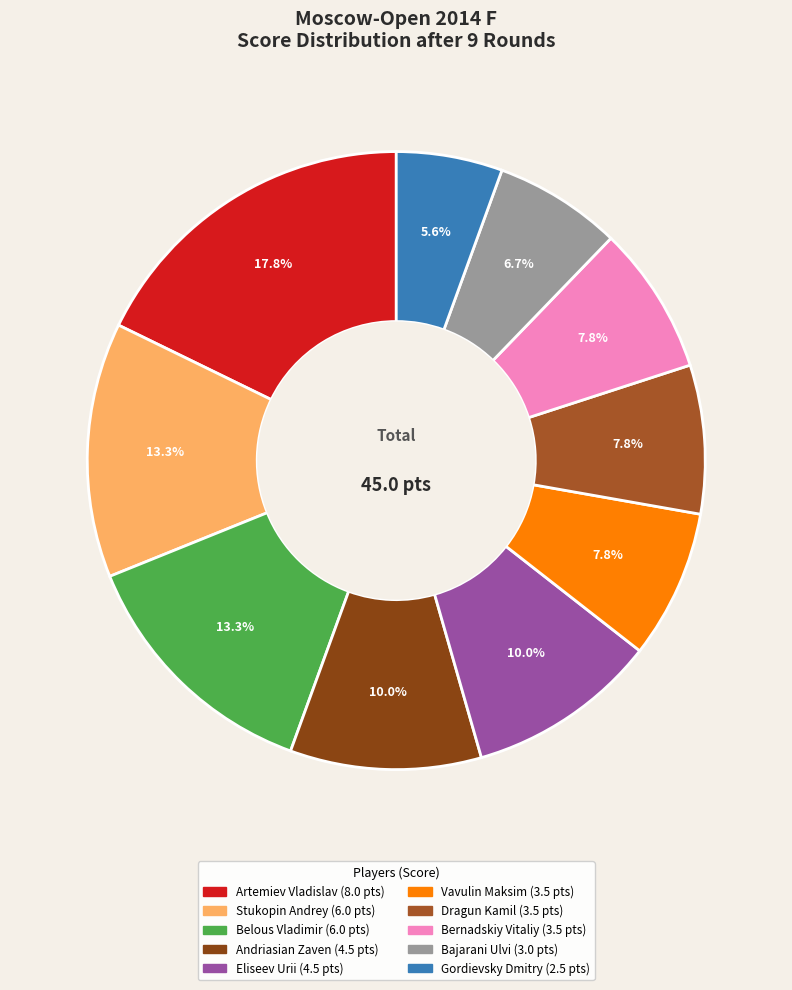

Combined, what portion of the pie is Bajarani Ulvi and Artemiev Vladislav?

24.4%